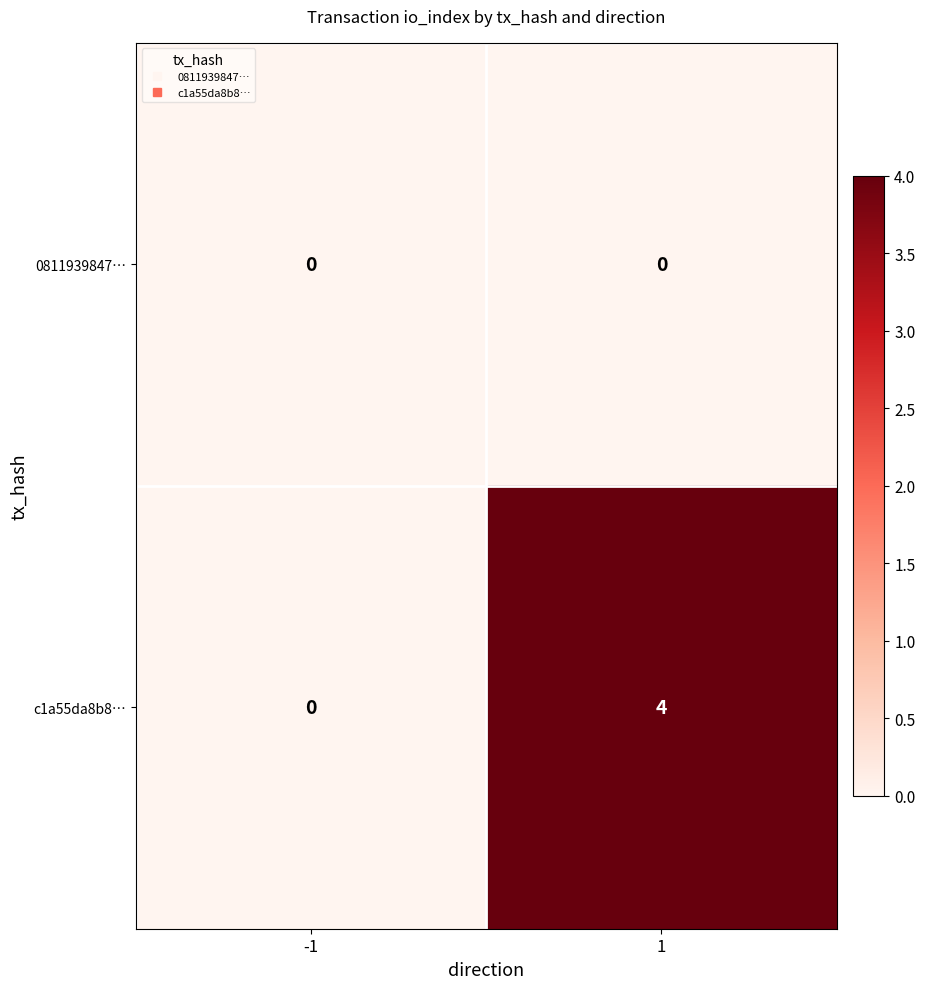

Which series changed the most between -1 and 1?

c1a55da8b8…